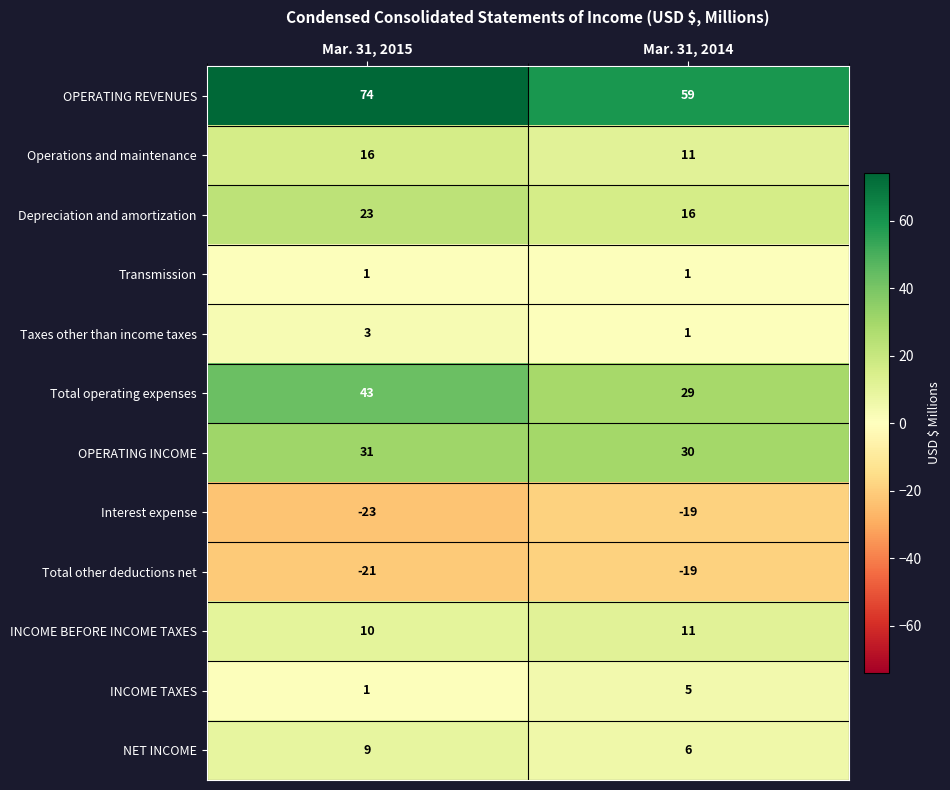

What is the average value of the NET INCOME series?

8